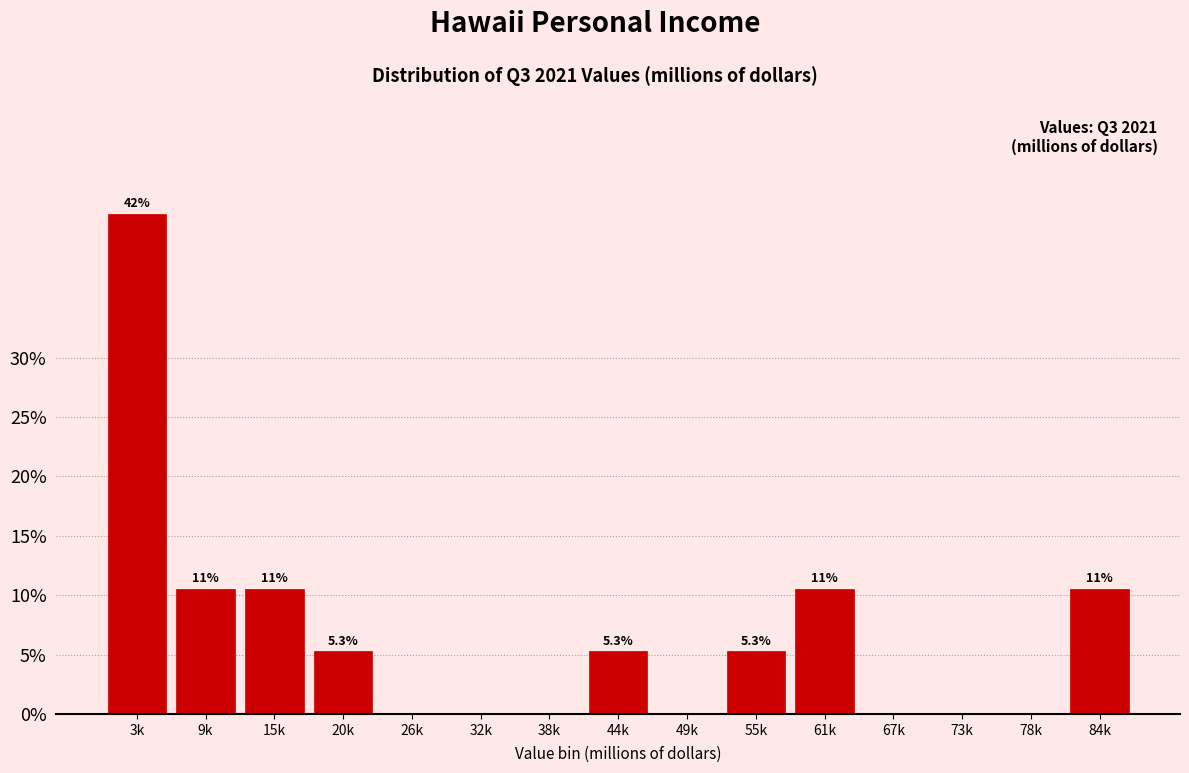

Reading left to right, extract all data points from this chart.

3k=42.1	9k=10.5	15k=10.5	20k=5.3	26k=0.0	32k=0.0	38k=0.0	44k=5.3	49k=0.0	55k=5.3	61k=10.5	67k=0.0	73k=0.0	78k=0.0	84k=10.5